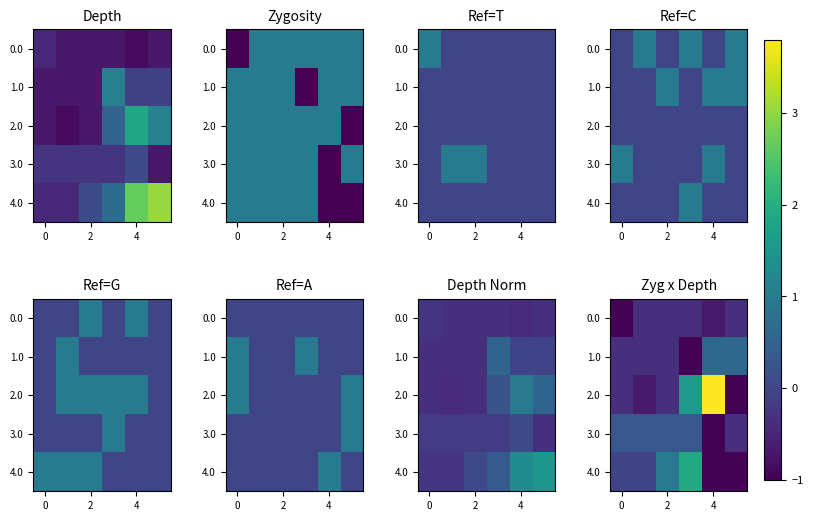

The 4.0 series shows -1.0 at 4. True or false?

True